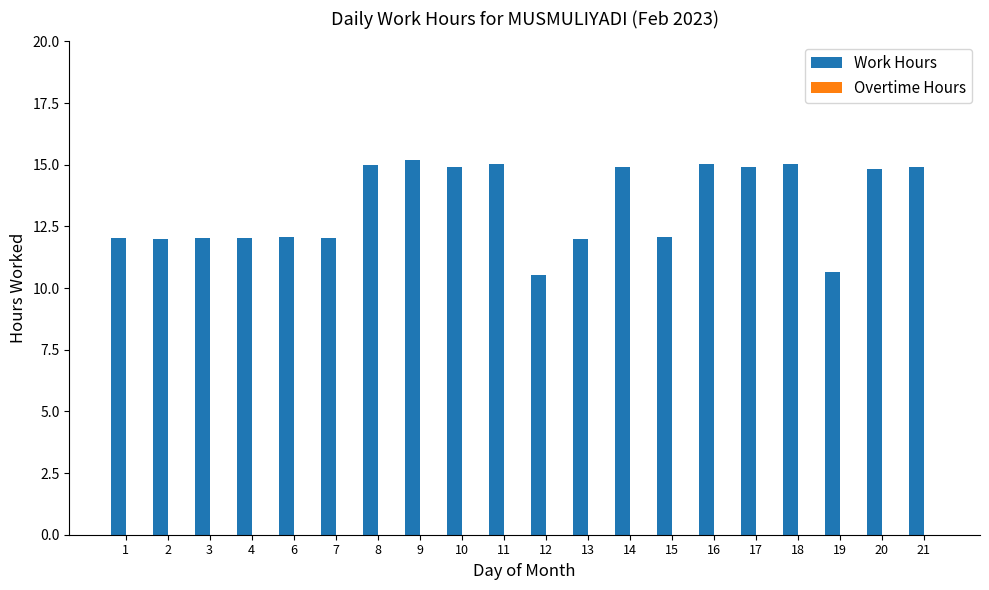

What is the average value?

13.4